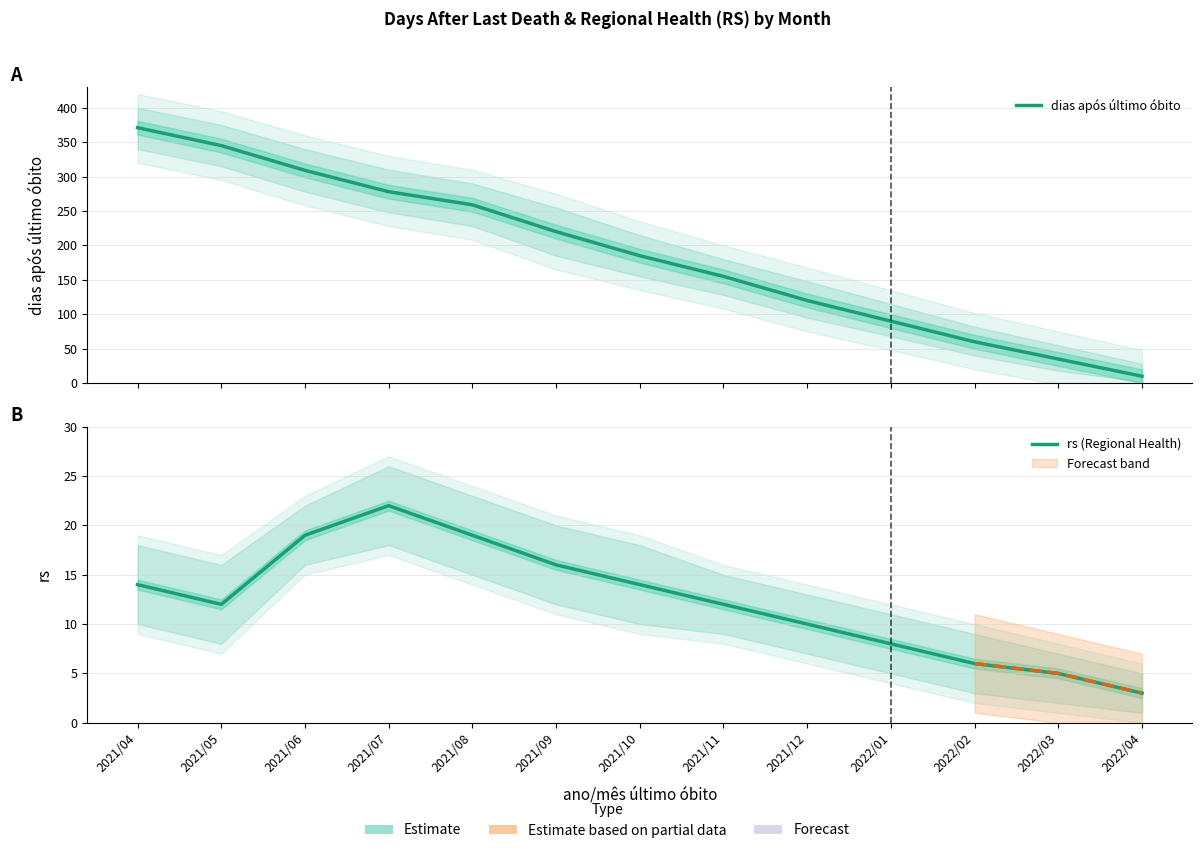

Does the chart display data point markers on the line(s)?

No